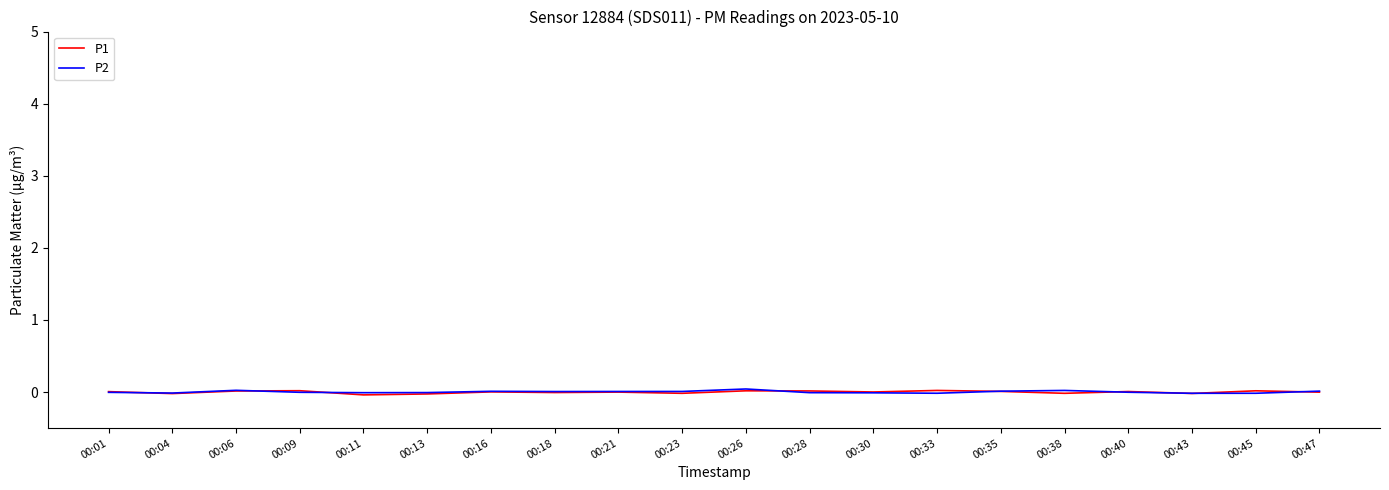

True or false: P1 has a value of -0.0 at 00:13.

True